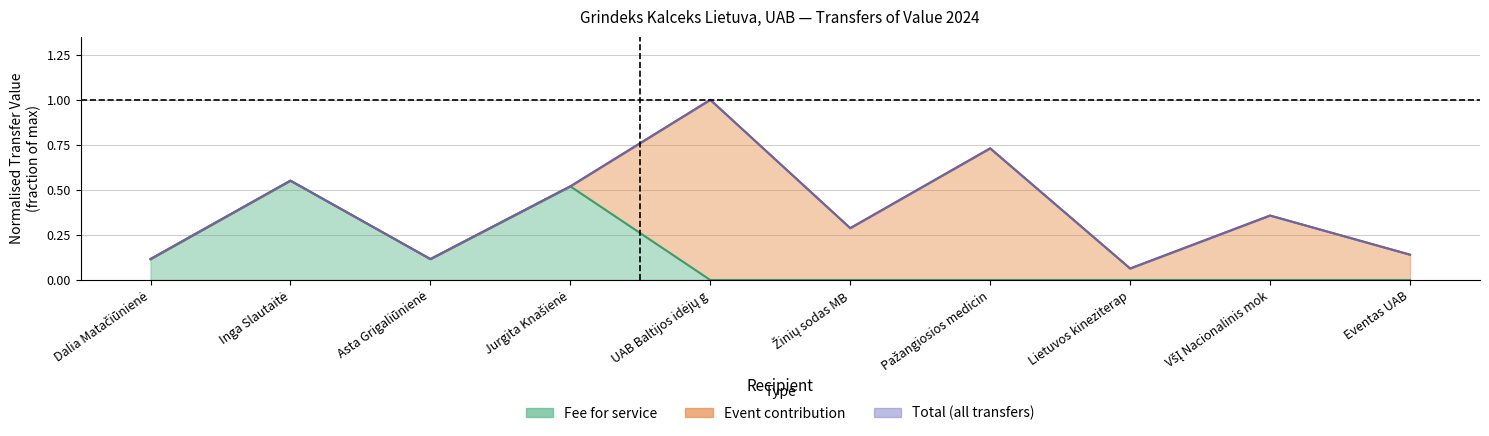

What is the difference between the maximum and minimum values in the Fee for service series?

0.6